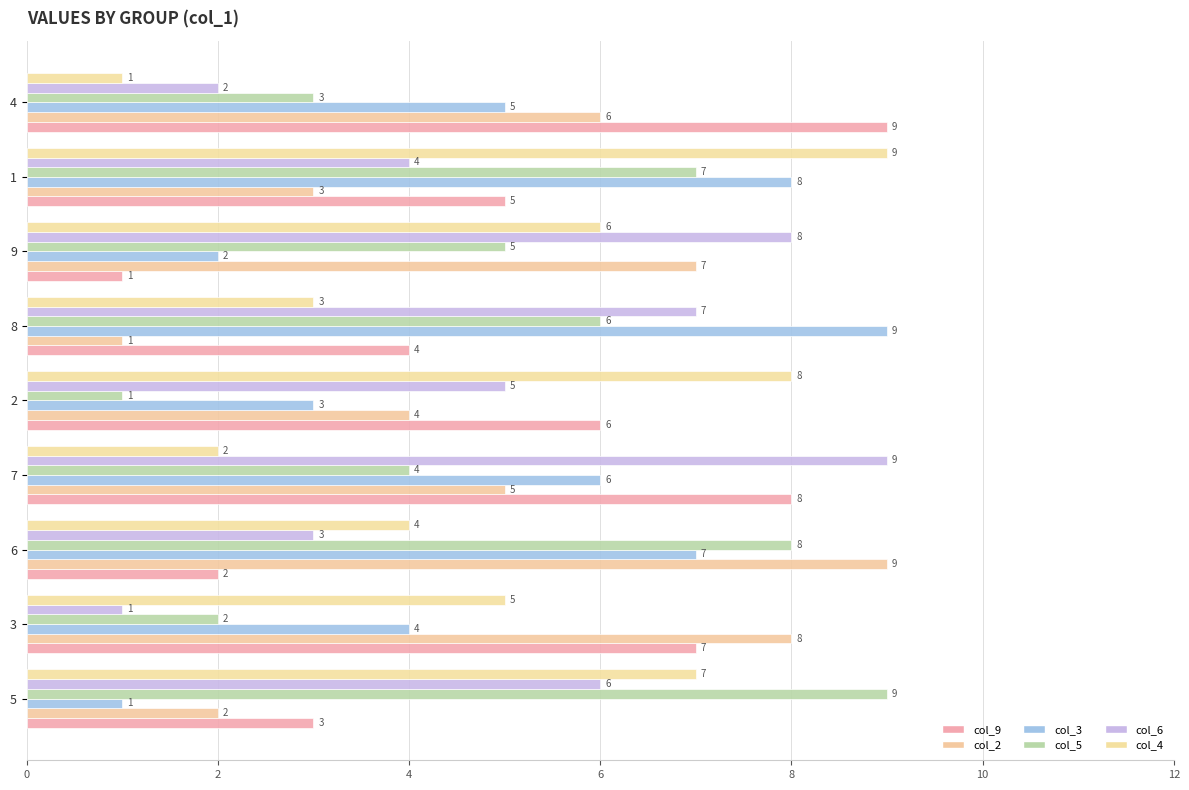

How many data points in col_5 are less than 5?

4